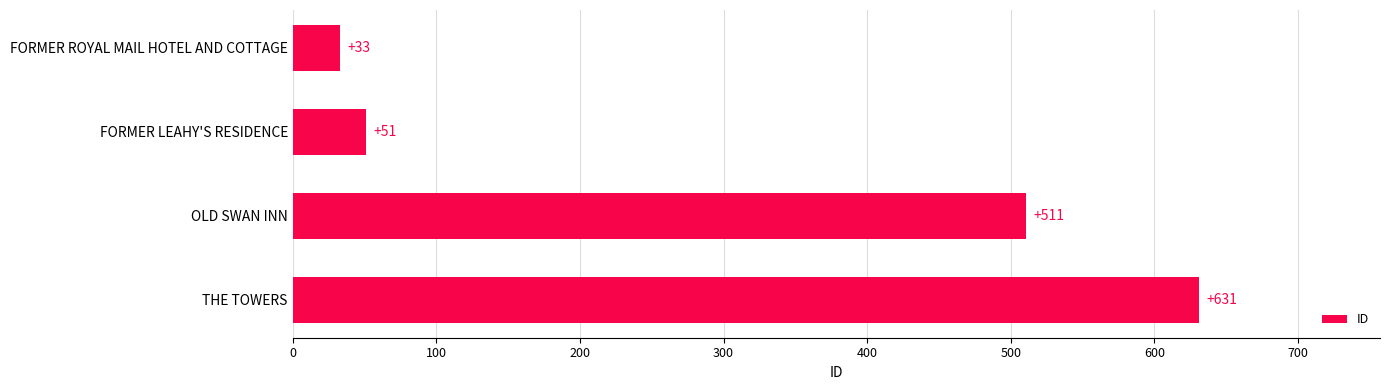

At which label is the value closest to 332?

OLD SWAN INN